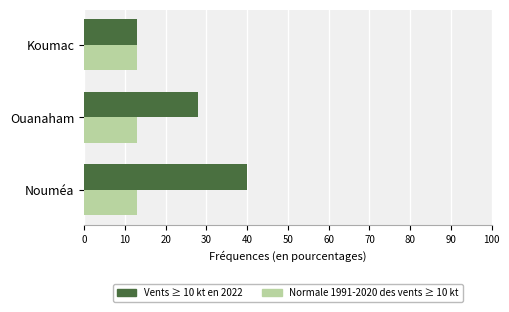

How many distinct data groups are displayed?

2